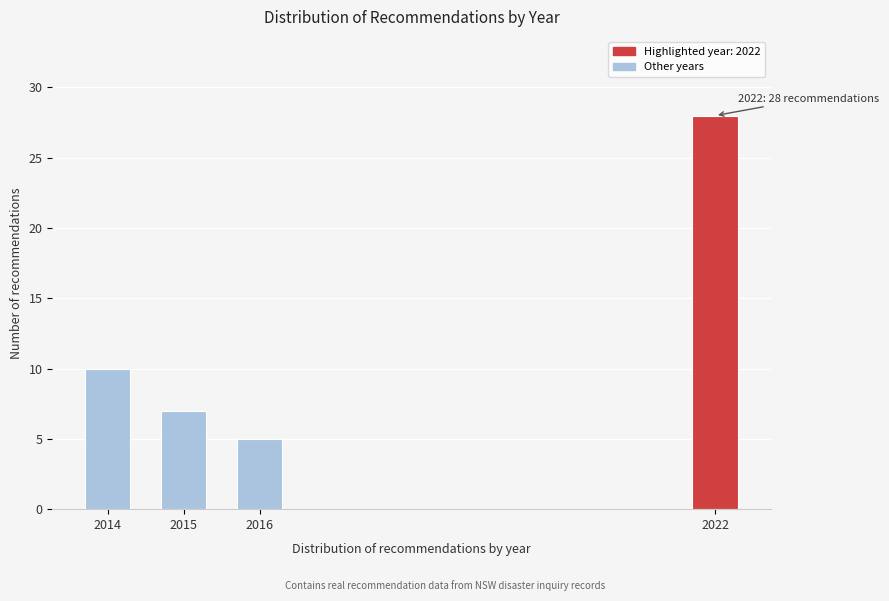

Reading right to left, extract all data points from this chart.

28	5	7	10